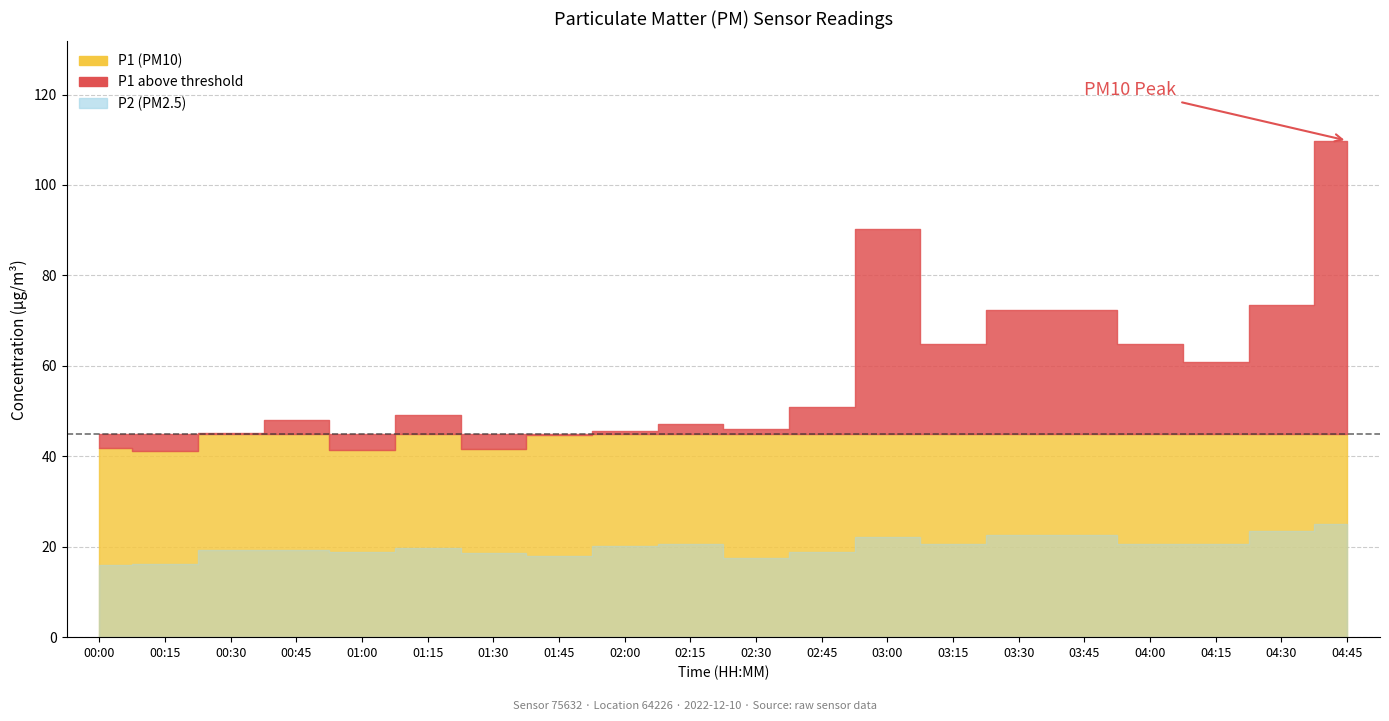

Reading left to right, transcribe all the data shown in this chart.

P1: 41.9	41.1	45.1	48.0	41.4	49.1	41.6	44.6	45.5	47.1	46.0	51.0	90.2	64.9	72.3	72.3	64.9	60.8	73.5	109.8
P2: 16.0	16.2	19.3	19.3	18.9	19.7	18.7	18.0	20.2	20.5	17.4	18.9	22.2	20.6	22.5	22.5	20.6	20.5	23.5	25.0